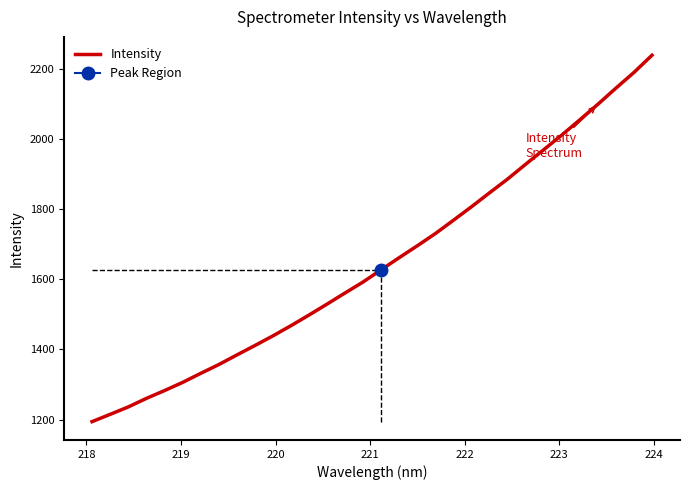

What is the lowest value of the Intensity series?

1193.9